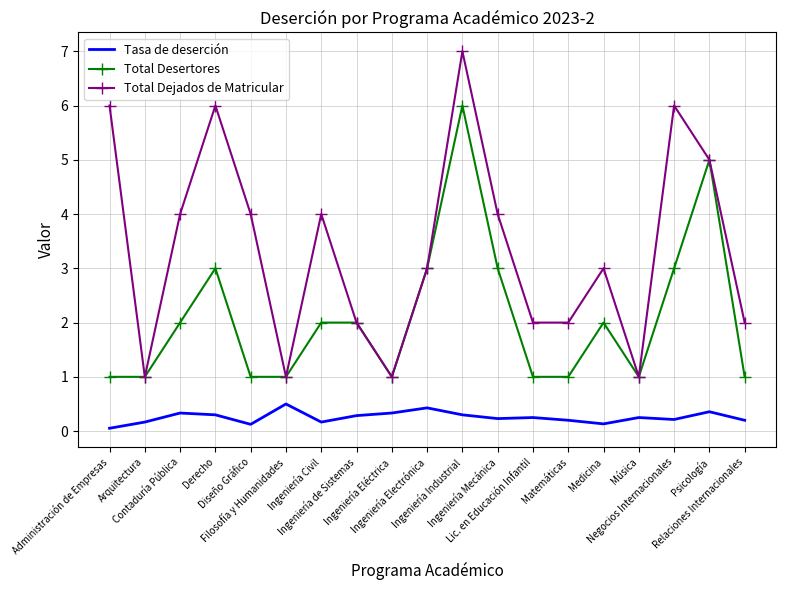

Which series has the widest spread of values?

Total Dejados de Matricular